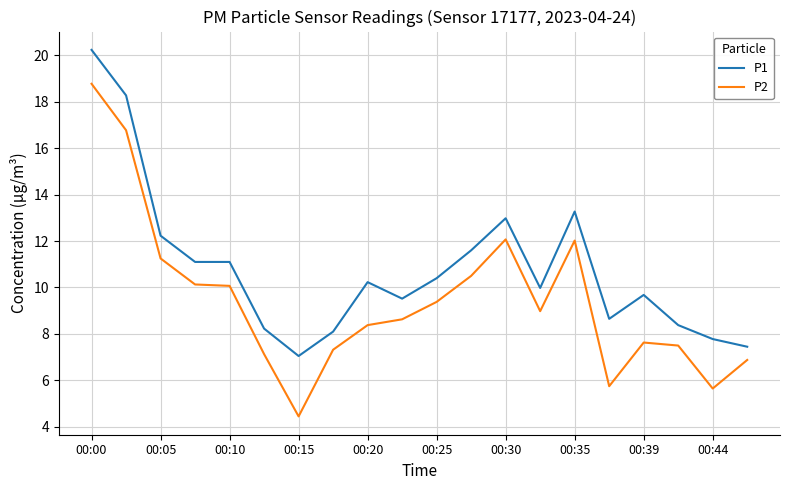

Which series has the largest total across all categories?

P1